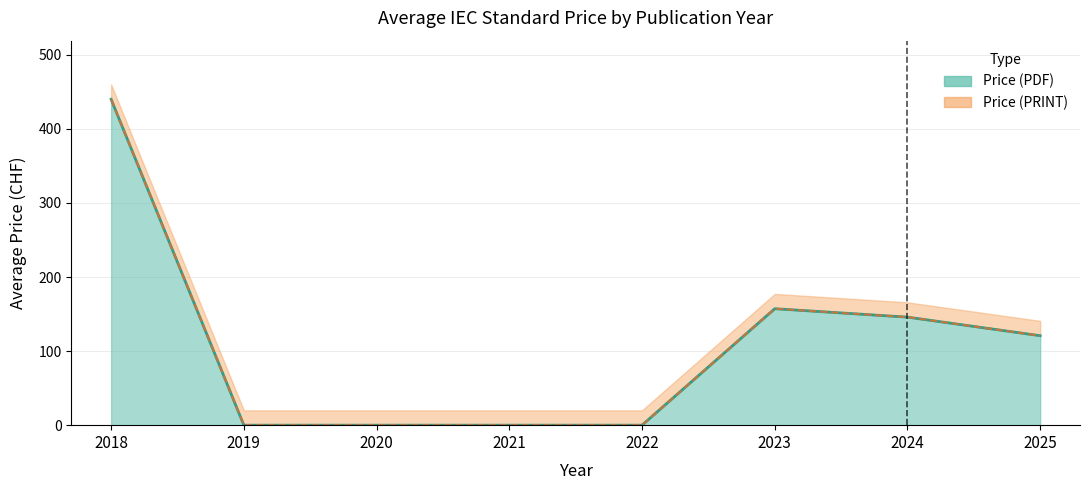

Between 2025 and 2023, which is larger?

2023